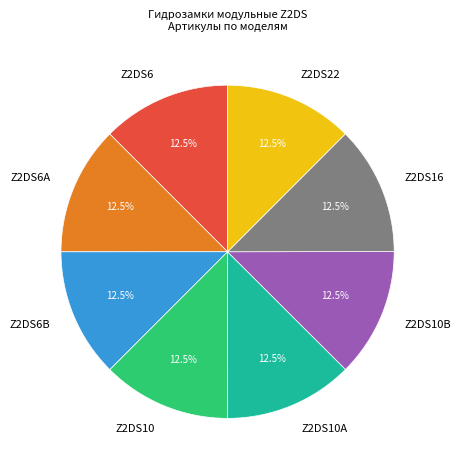

Count the number of slices in the pie.

8